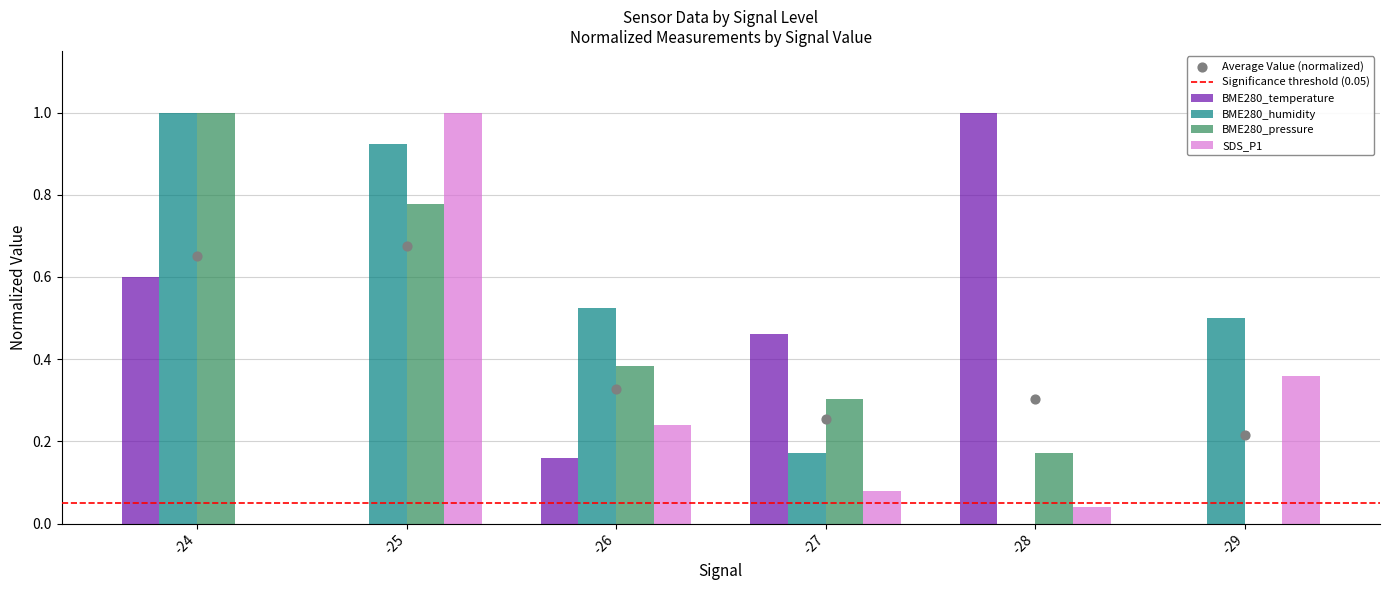

What is the total value across all series at -26?

1.3